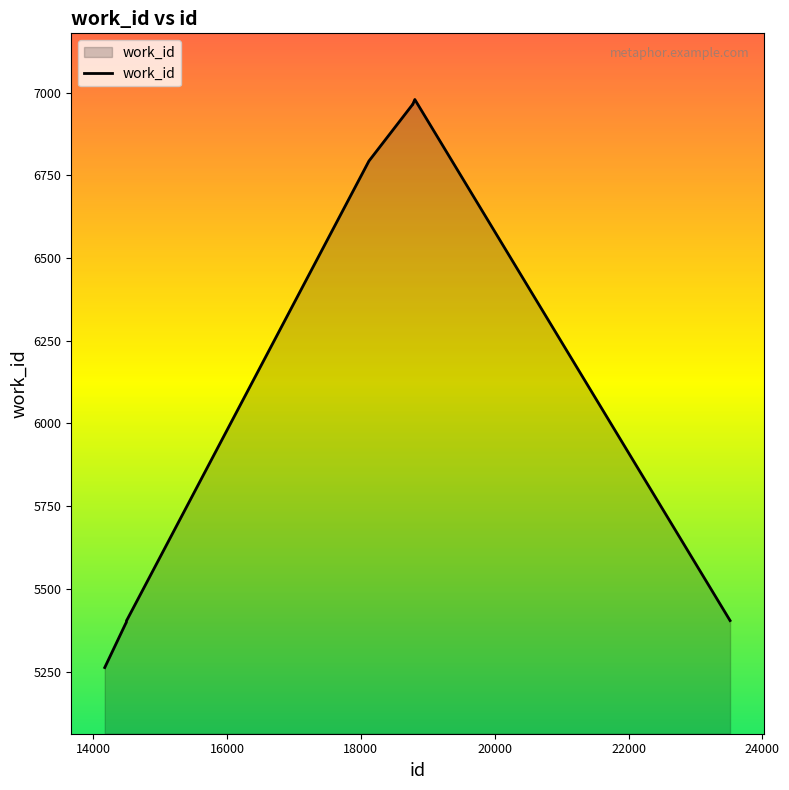

What is the greatest value displayed?

6979